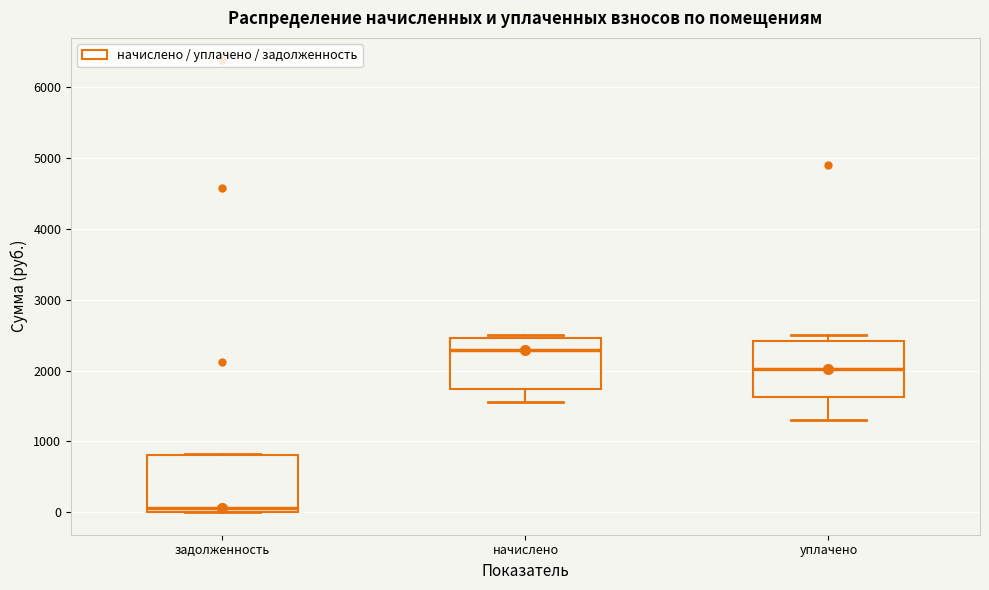

Reading left to right, read every box against the y-axis: the position of its median line, the range the box covers, and the ends of its whiskers. The values are not printed on the chart, so give them approximately, as read against the axis.

задолженность: median 100, box 0 to 800, whiskers 0 to 800
начислено: median 2300, box 1700 to 2500, whiskers 1600 to 2500 (just above the box's upper edge)
уплачено: median 2000, box 1600 to 2400, whiskers 1300 to 2500